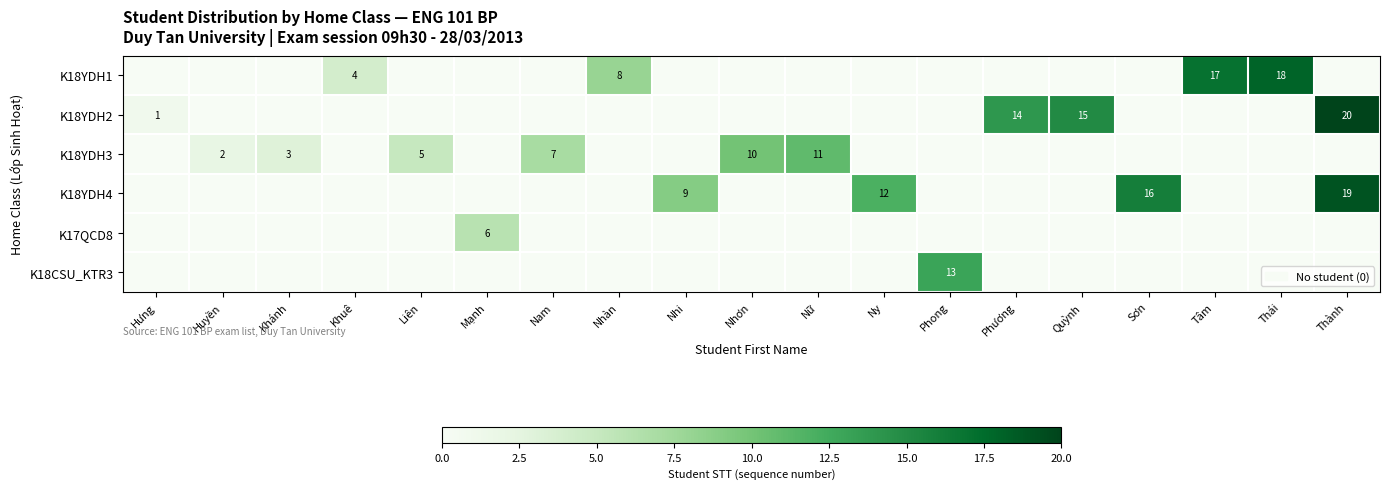

At how many categories does at least one series exceed 7?

12